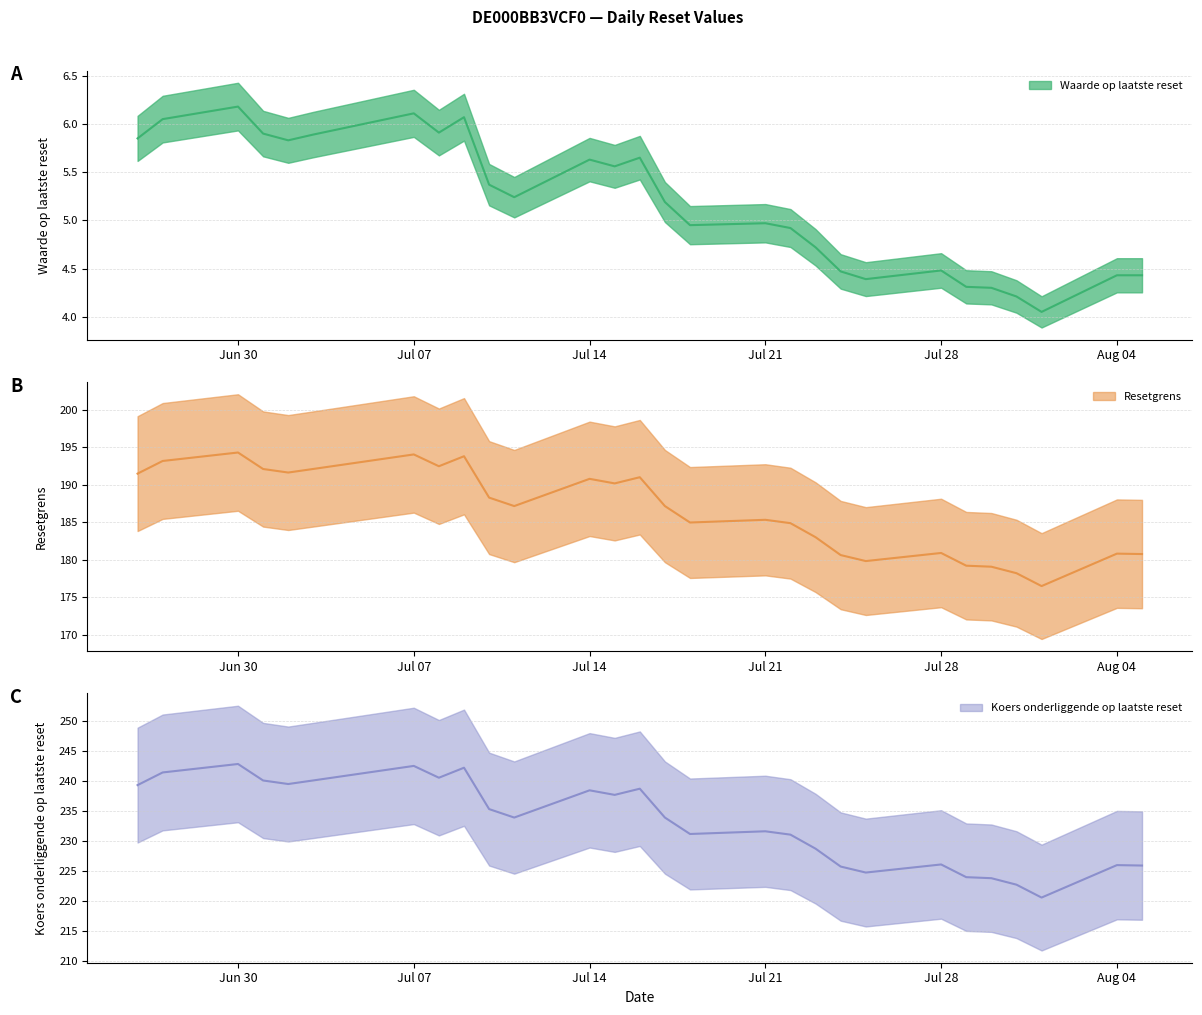

What position from the left is 2025-07-24?

20